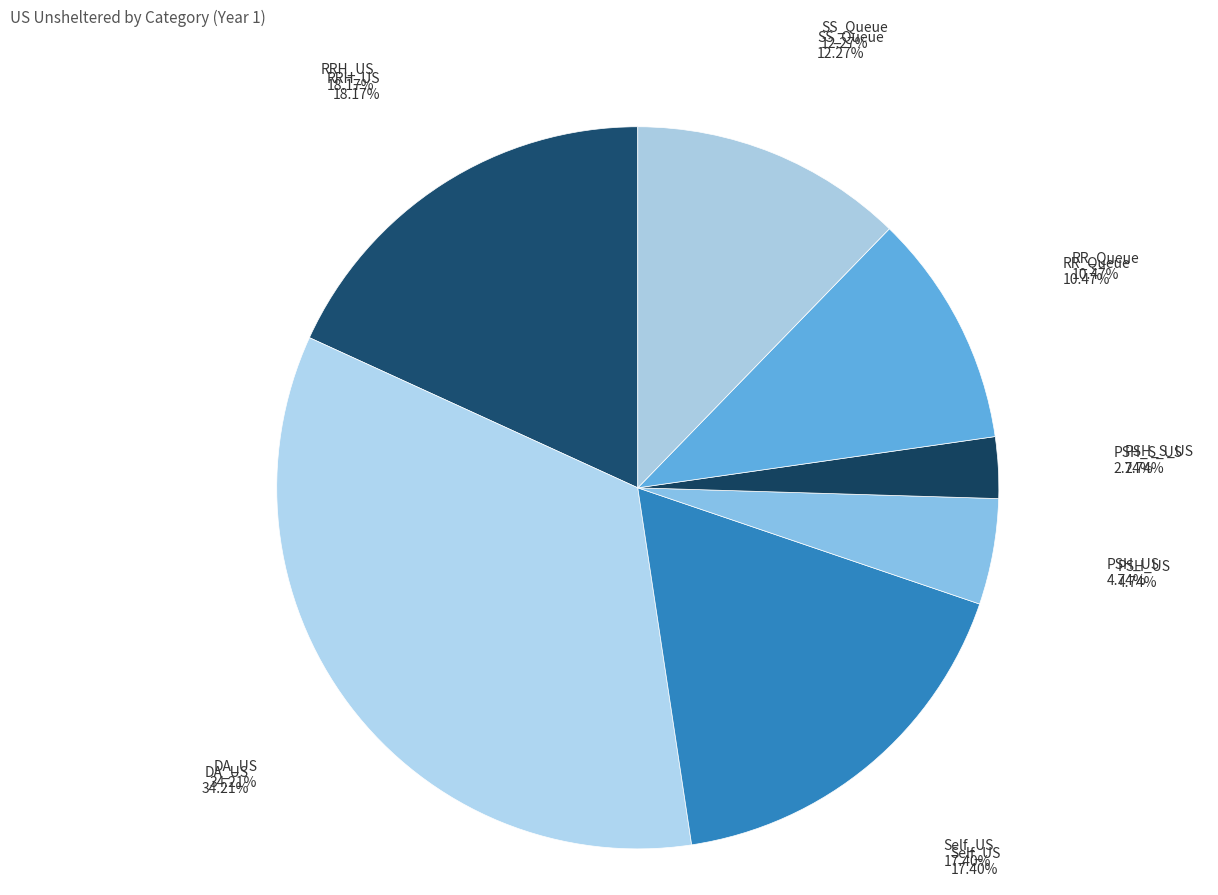

Does any single category account for the majority?

No